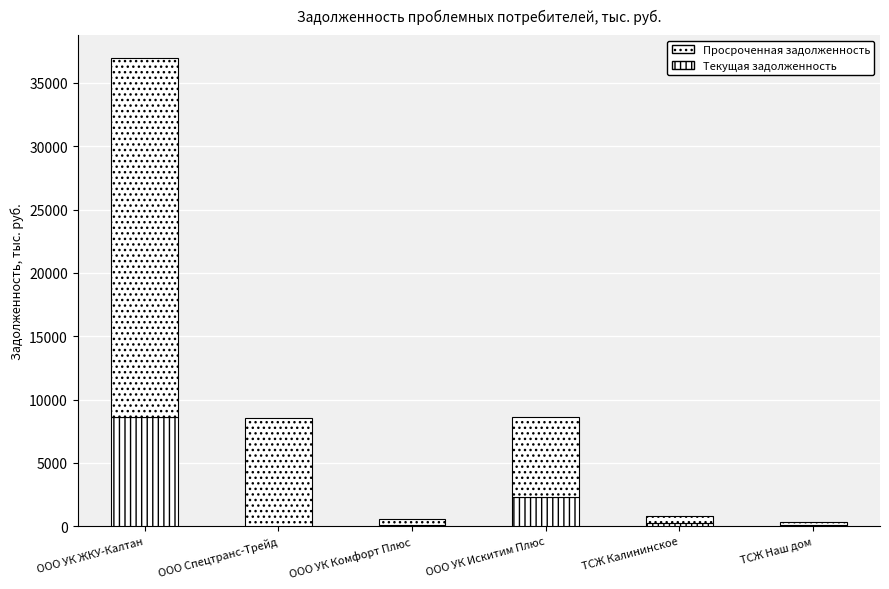

What is the sum of all Просроченная задолженность values?

44518.7